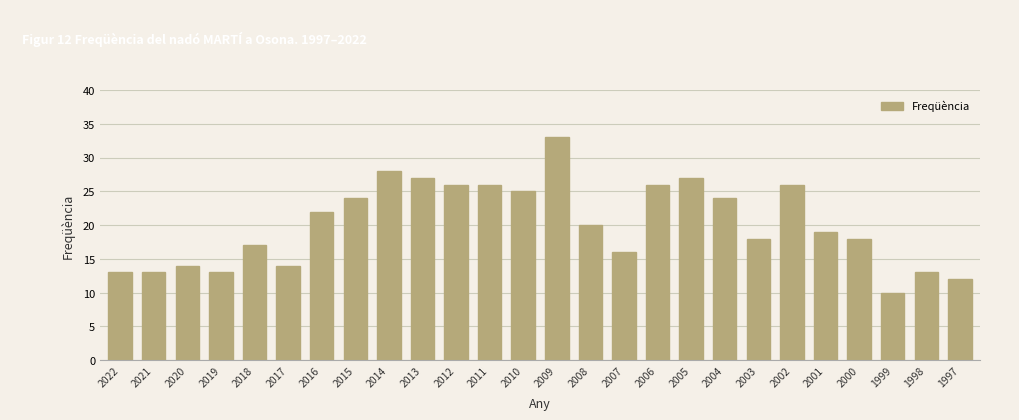

Reading left to right, what are all the values shown in this chart?

13	13	14	13	17	14	22	24	28	27	26	26	25	33	20	16	26	27	24	18	26	19	18	10	13	12